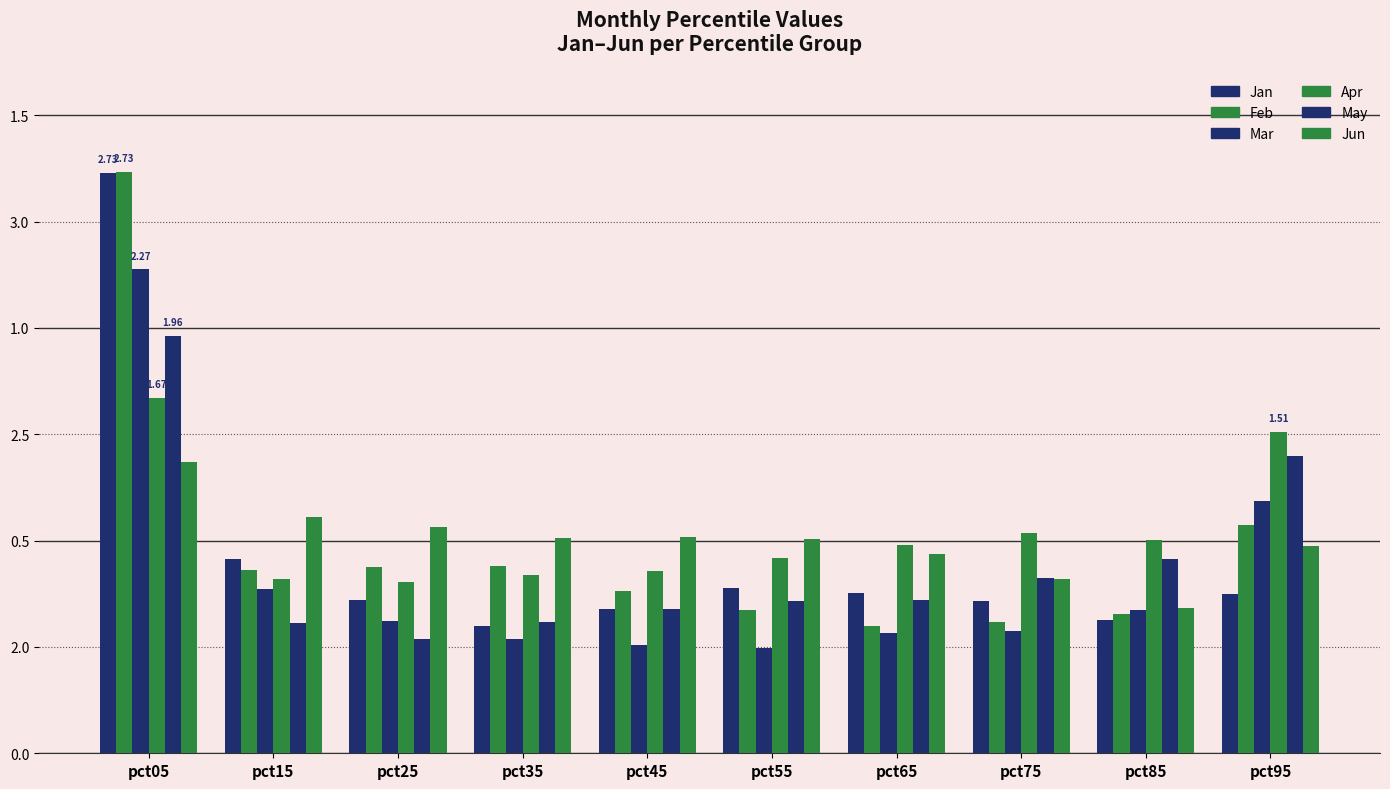

Does the chart contain stacked bars?

No